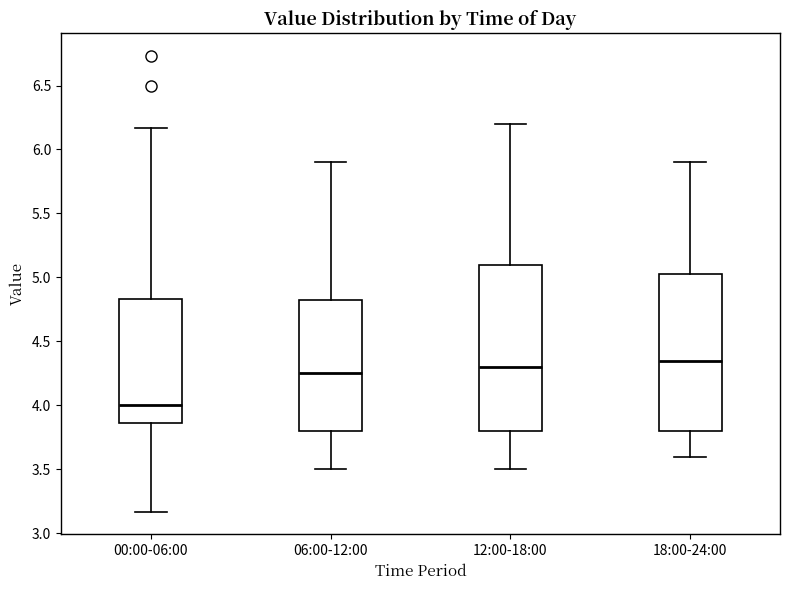

Which box has the lowest median line?

00:00-06:00